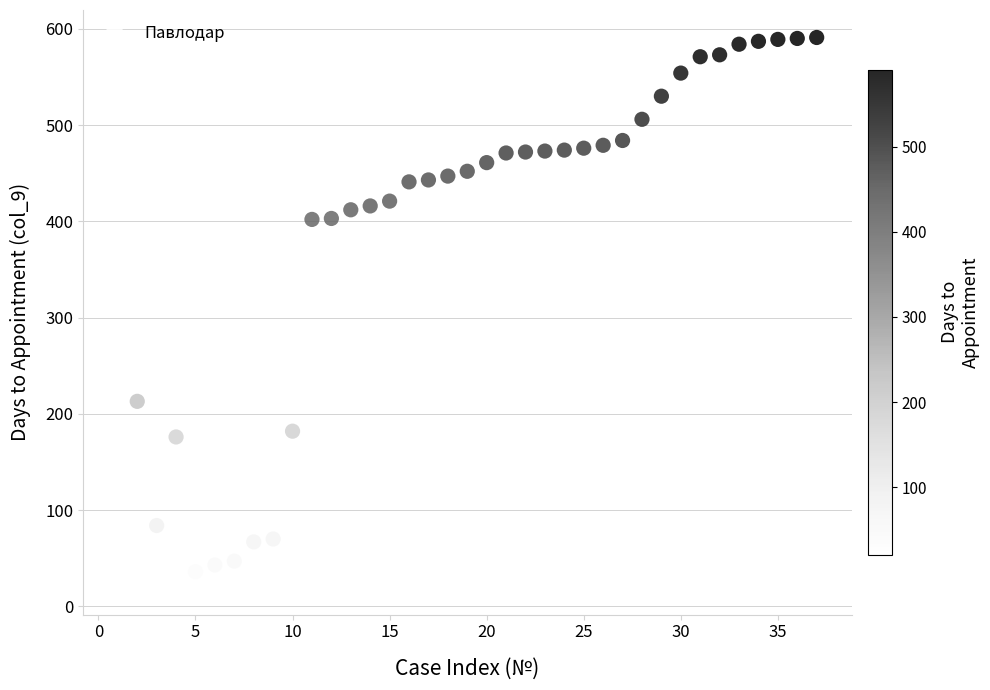

What is the range of Y values (max minus min)?

571